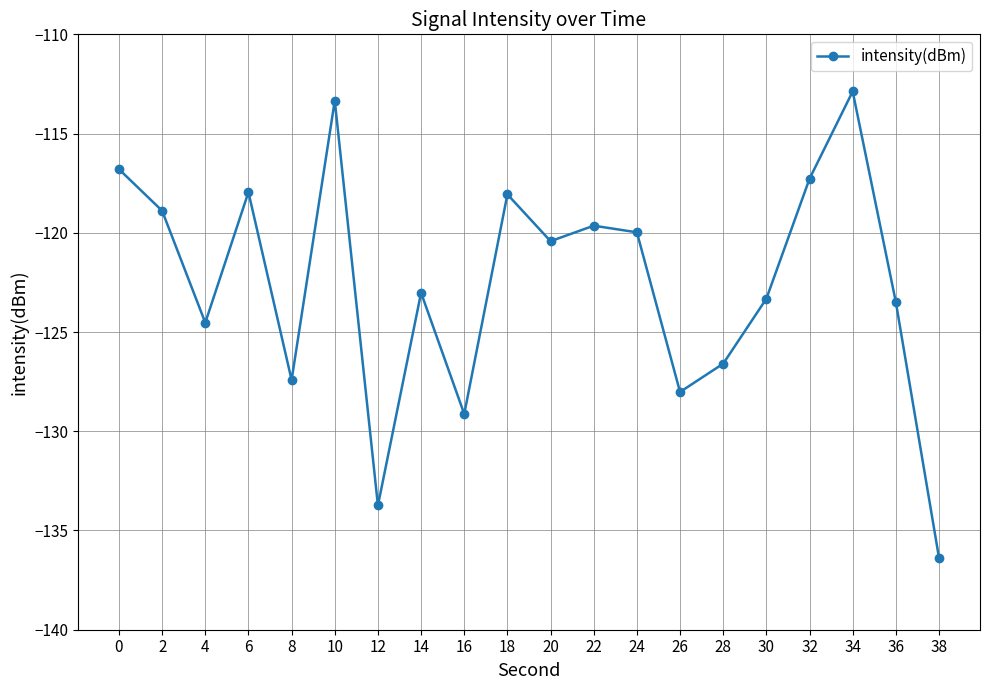

Which category has the lowest value across all series?

38